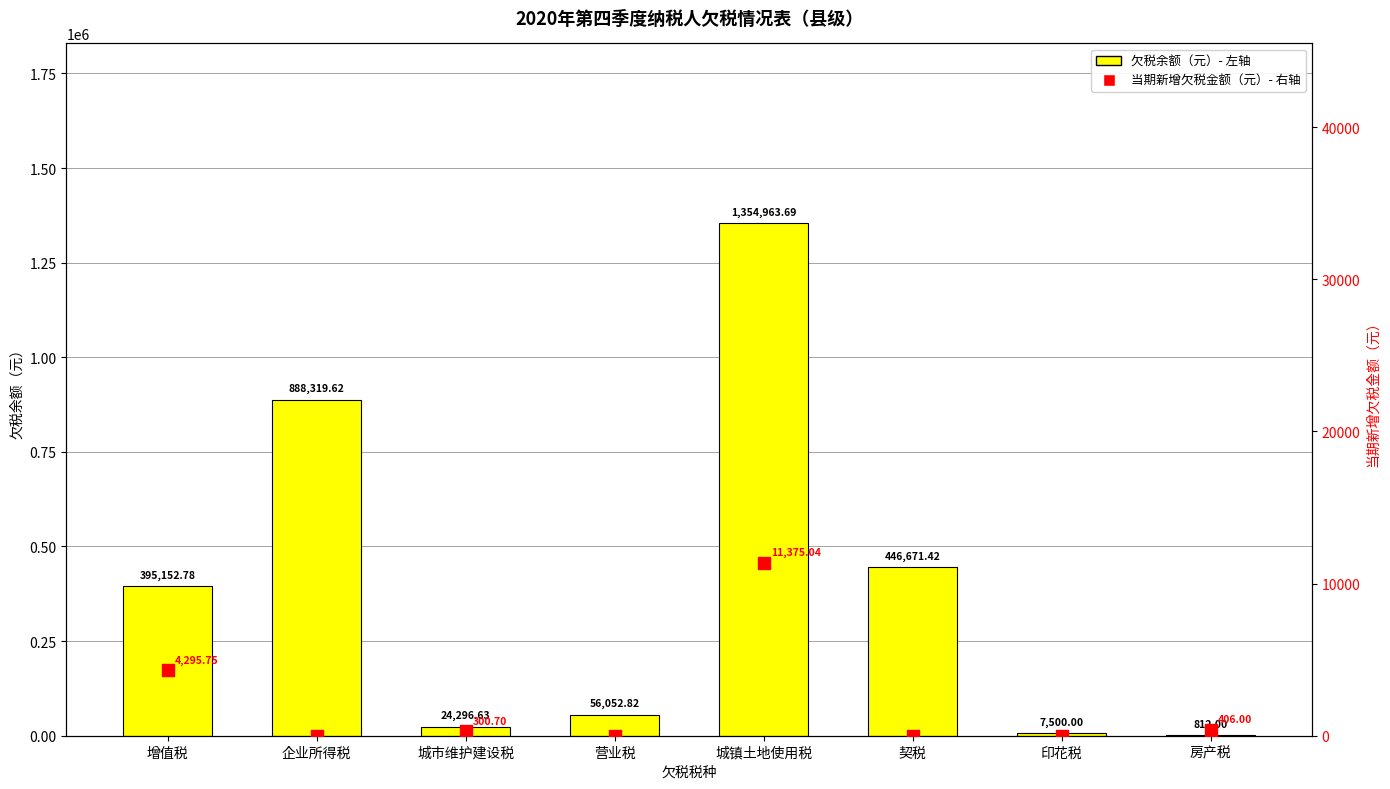

Which series has the largest total across all categories?

欠税余额（元）- 左轴